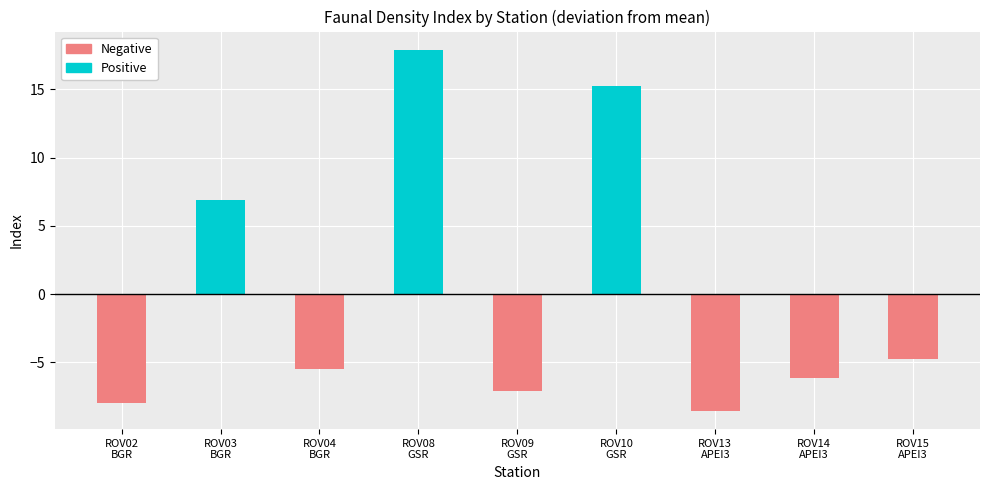

How many bars are there in total?

9